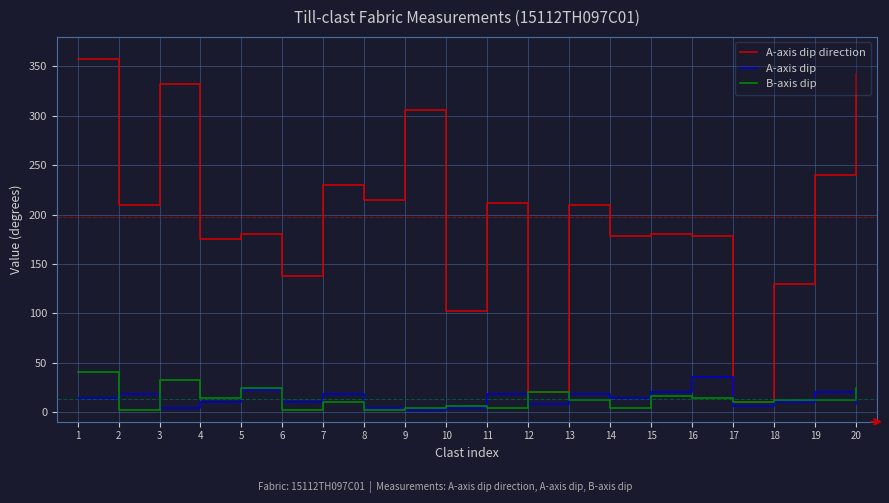

Is it true that A-axis dip equals 6 at 19?

False